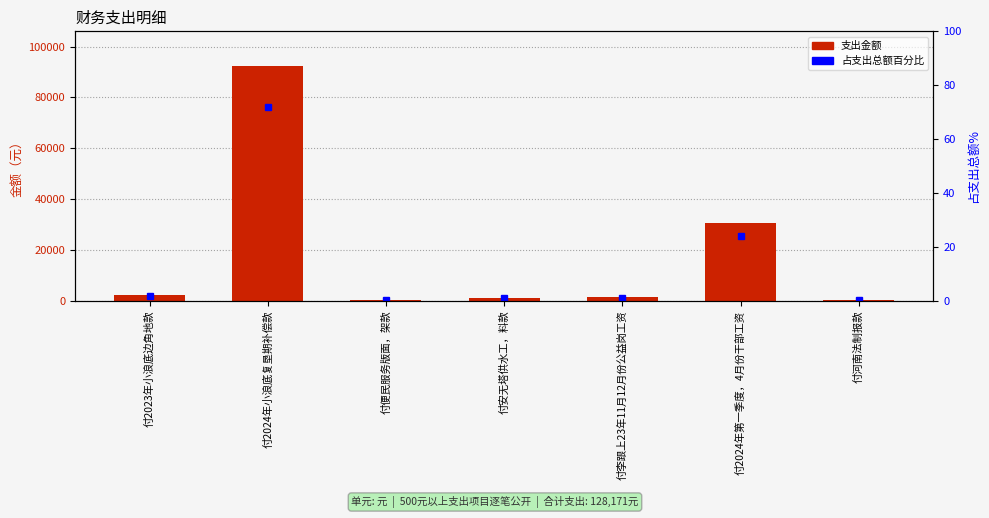

What is the label of the 6th bar from the left?

付2024年第一季度，4月份干部工资